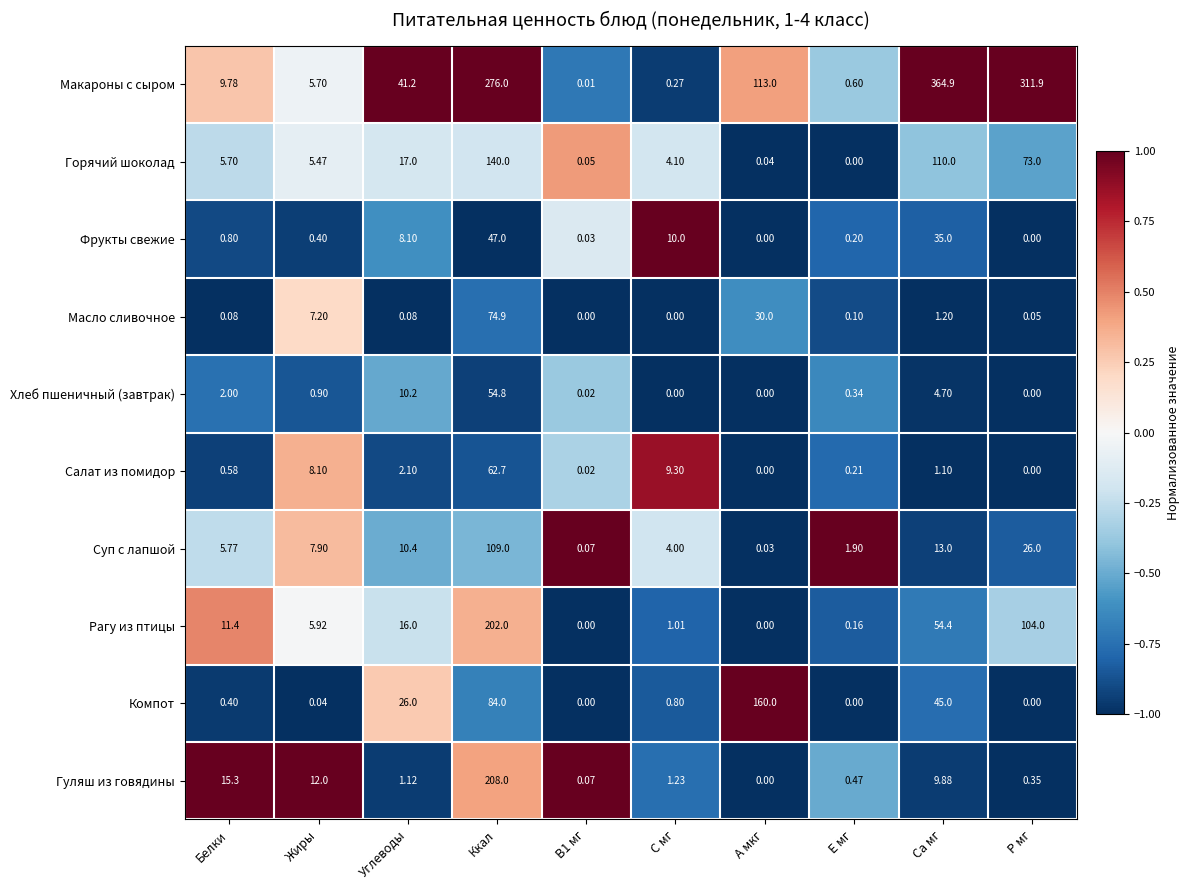

Which category has the highest value in the Фрукты свежие series?

Ккал